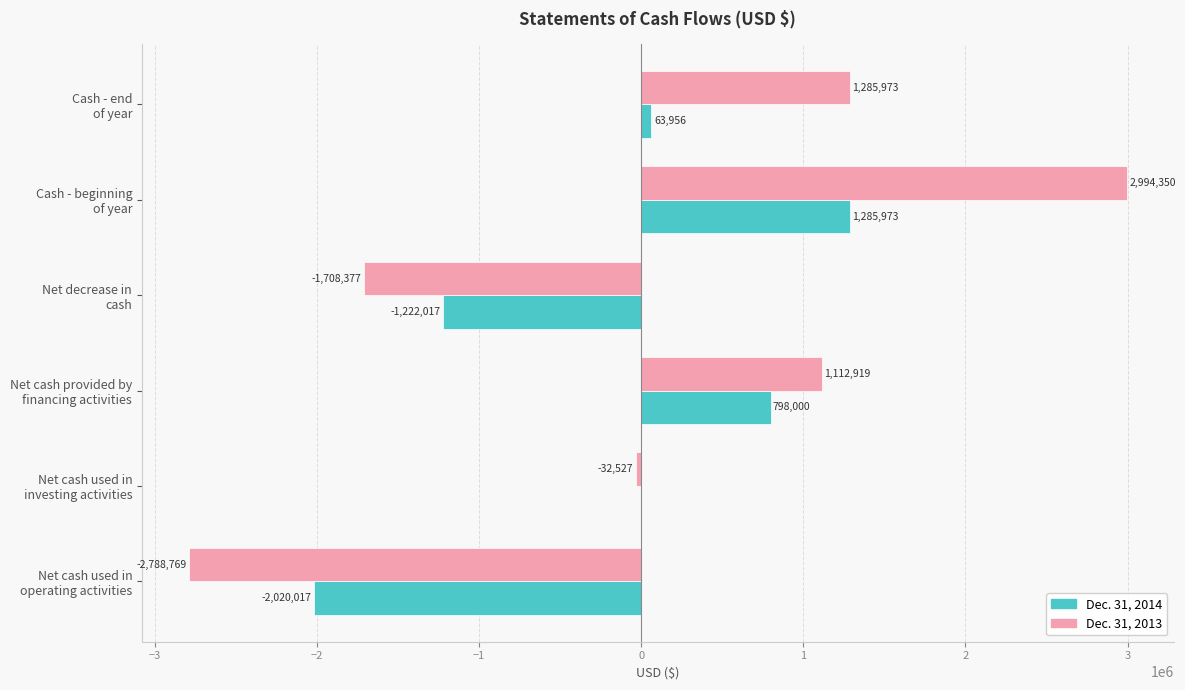

What is the maximum value for Dec. 31, 2014?

1285973